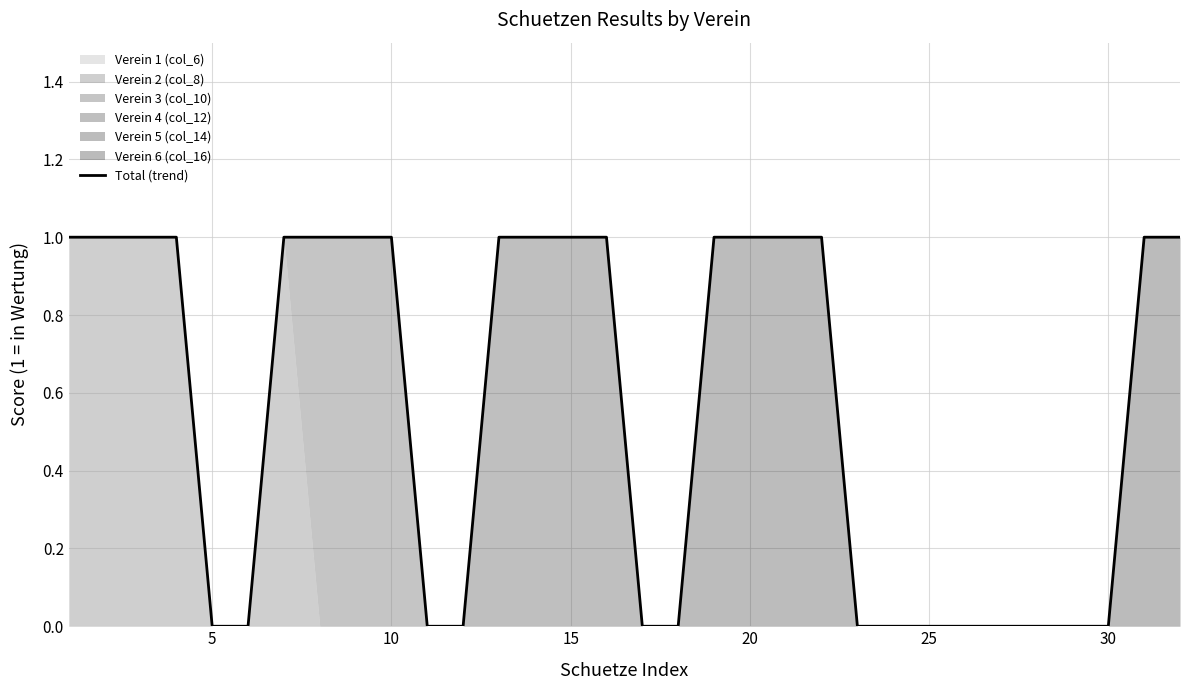

What is the value of the 20th point from the left?

1